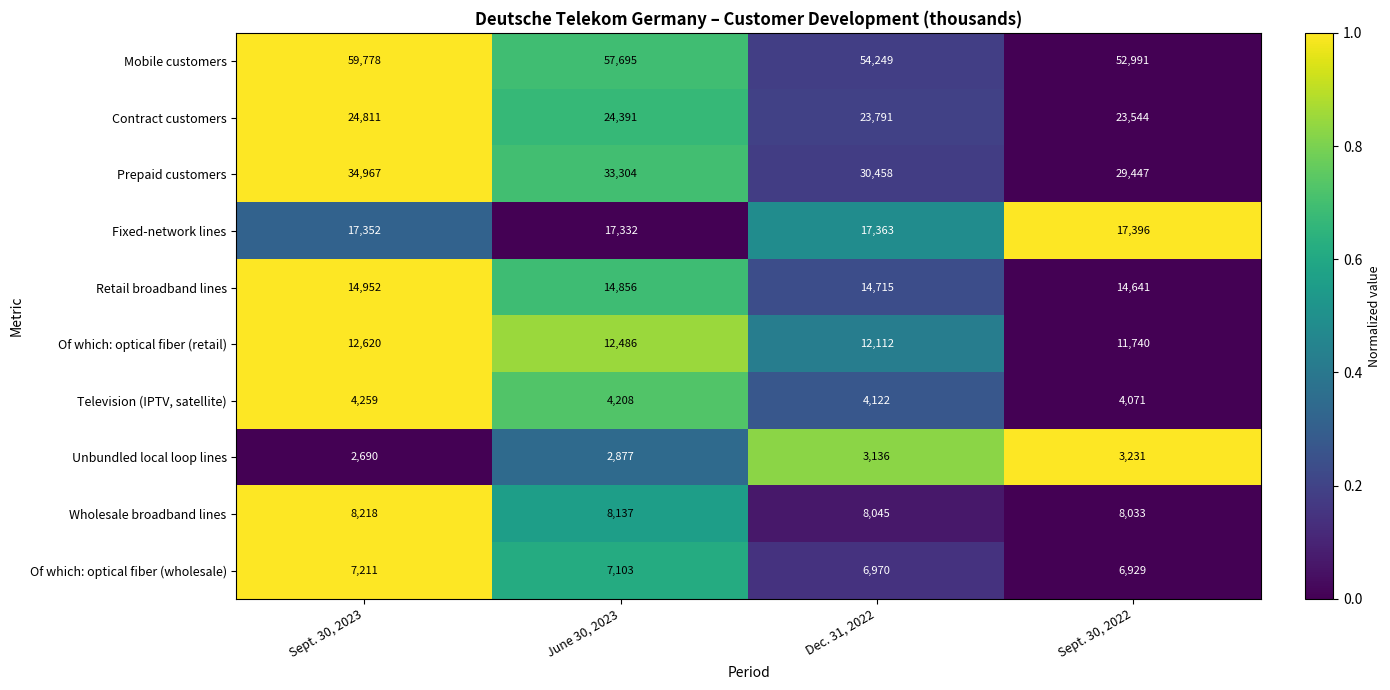

What is the difference between the highest and lowest values at Sept. 30, 2022?

49760